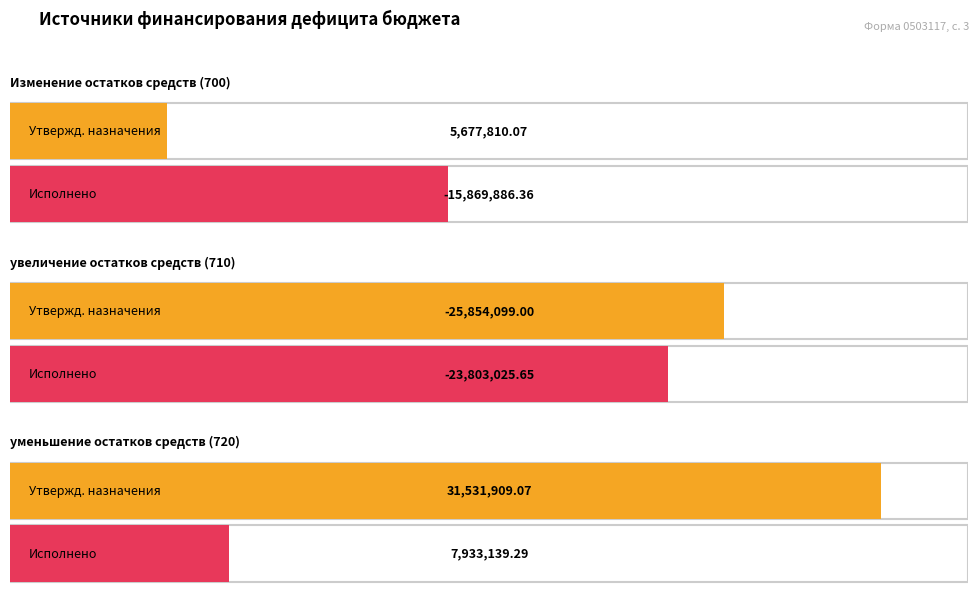

What is the value of the Утвержденные назначения bar at the 3rd from the left?

31531909.1